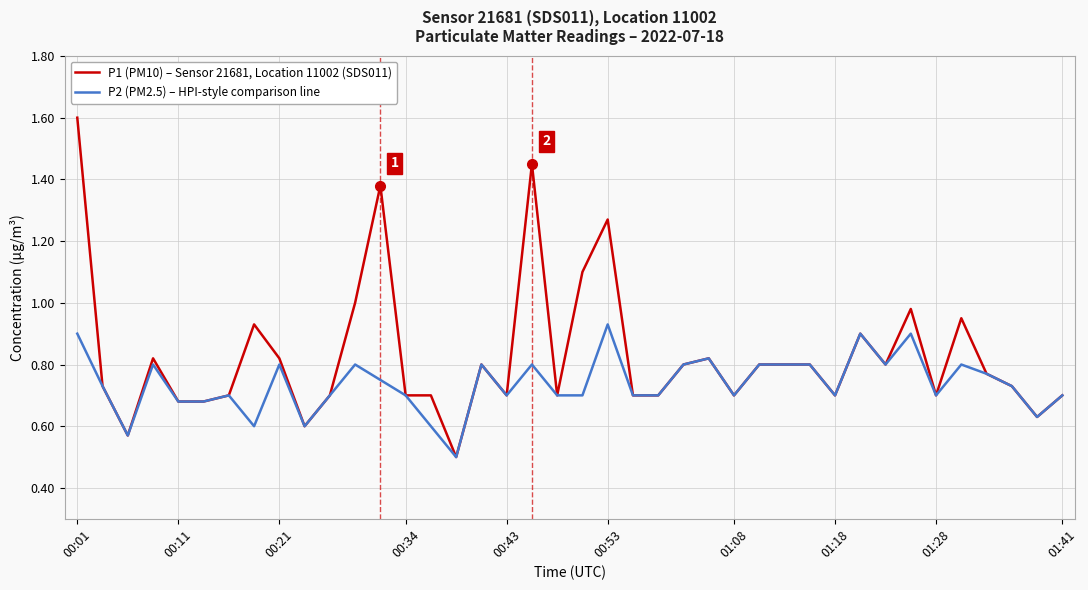

What is the difference between the second highest and second lowest values in the P2 (PM2.5) – HPI-style comparison line series?

0.3